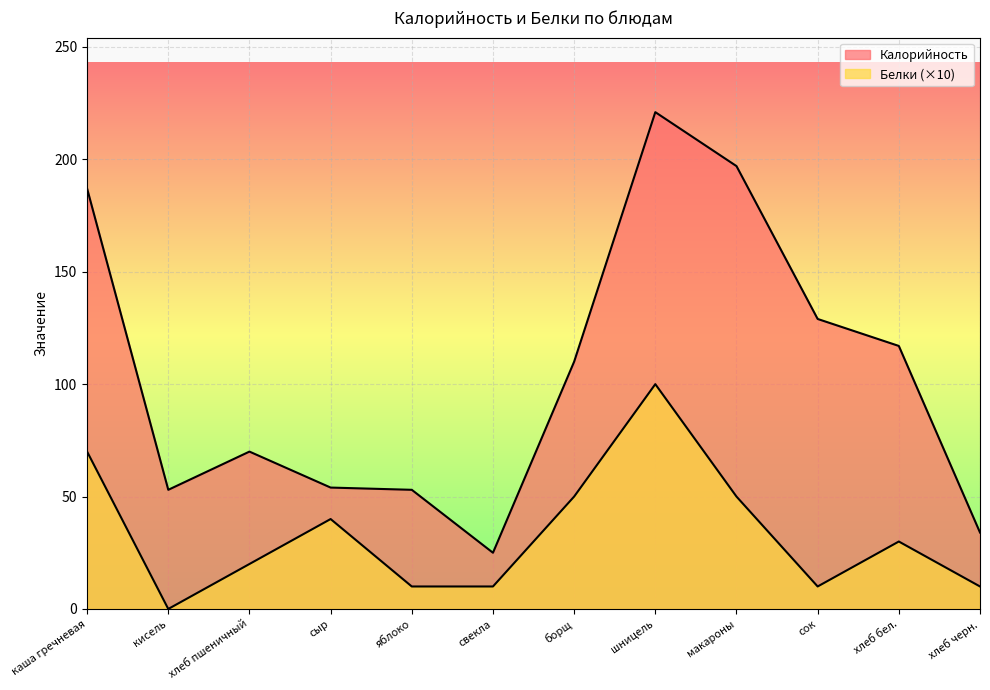

True or false: Калорийность has more than 0 interior local peaks.

True